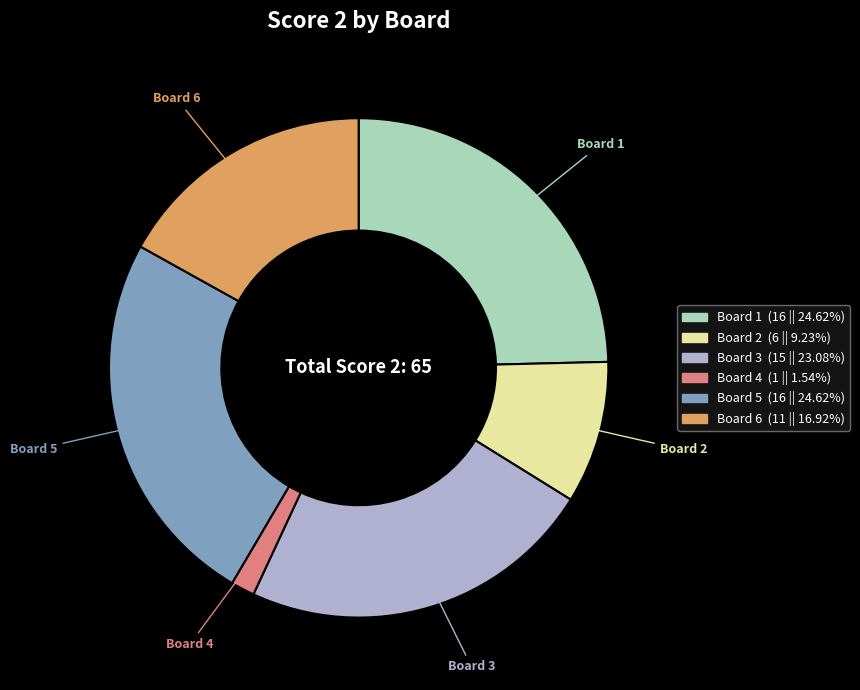

Does Board 4 represent more than half of the total?

No